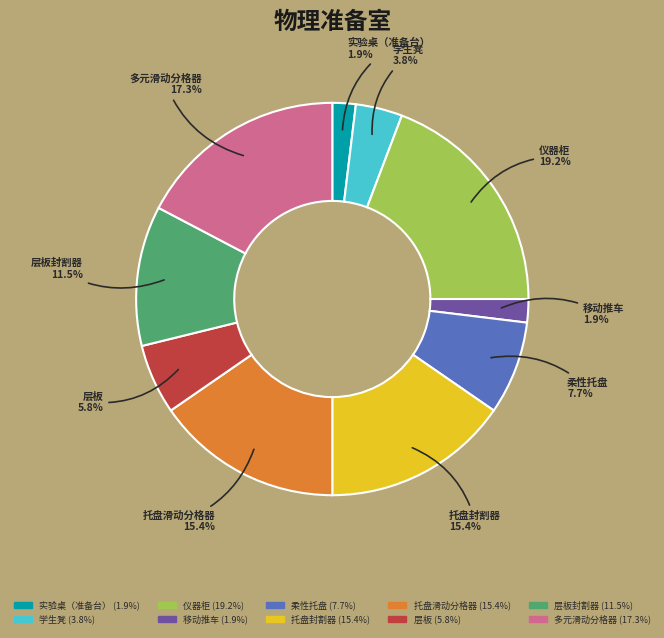

Does any single category account for the majority?

No